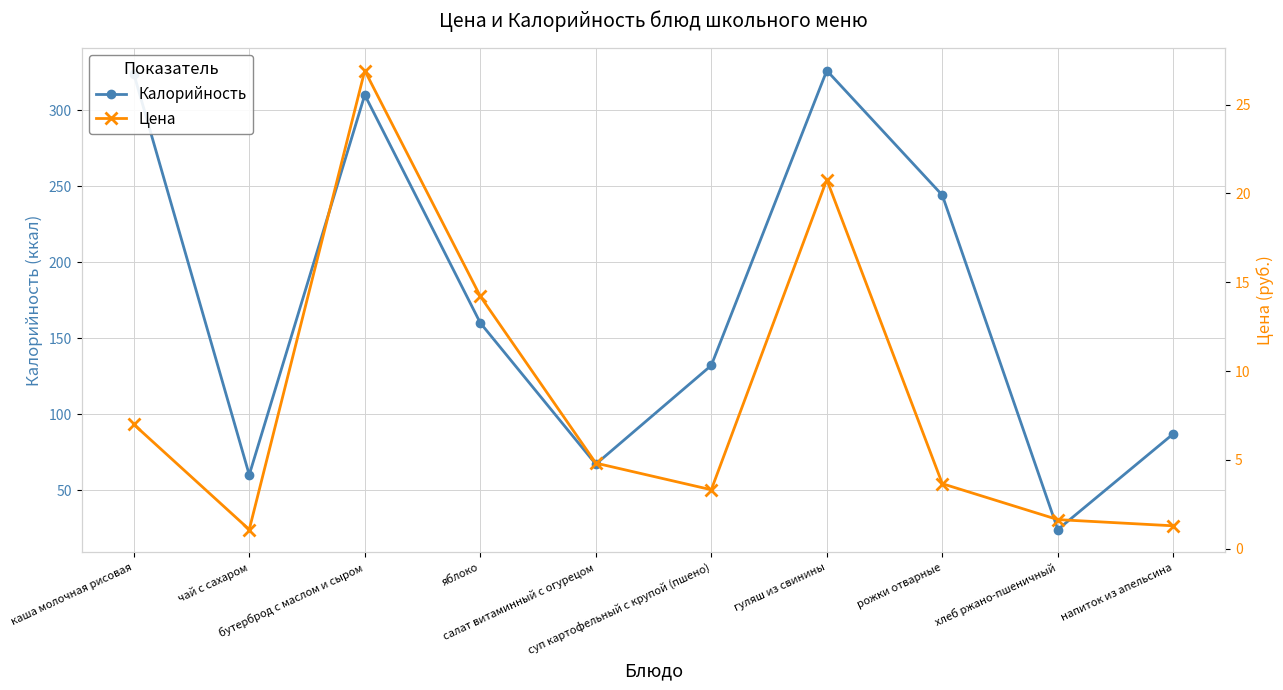

What is the sum of the Калорийность values at хлеб ржано-пшеничный and яблоко?

184